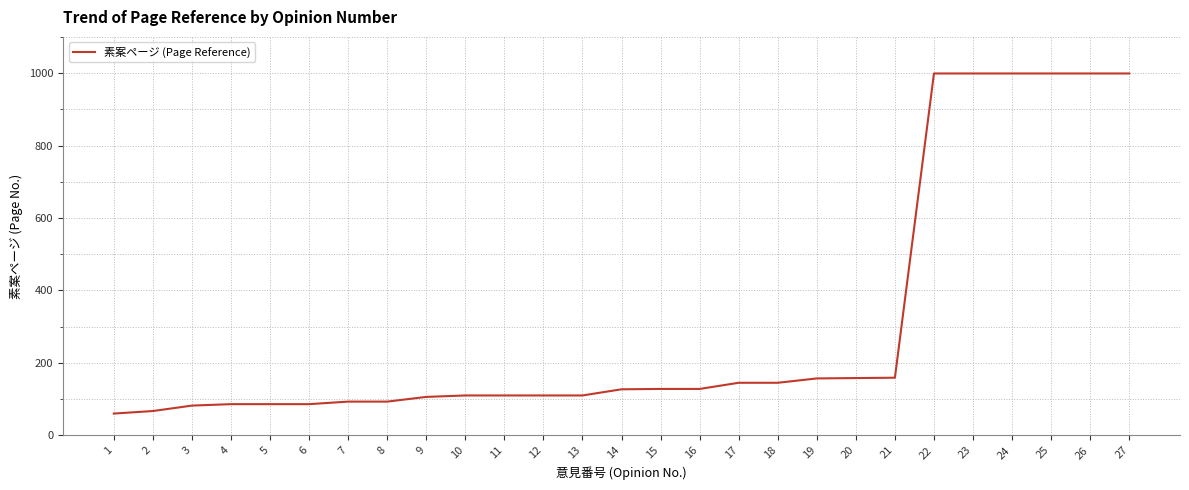

Is it true that the value at 1 is 60?

True